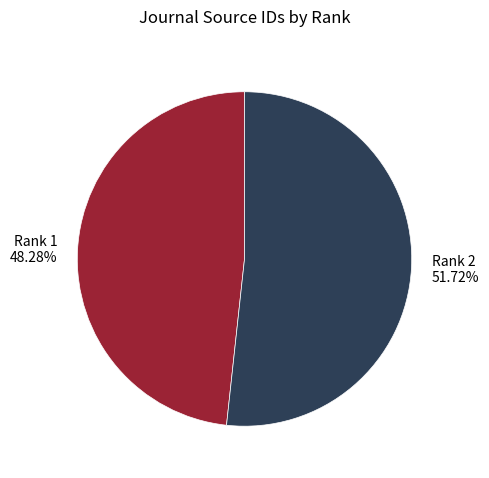

Approximately how many times larger is the value at Rank 2 compared to Rank 1?

1.1